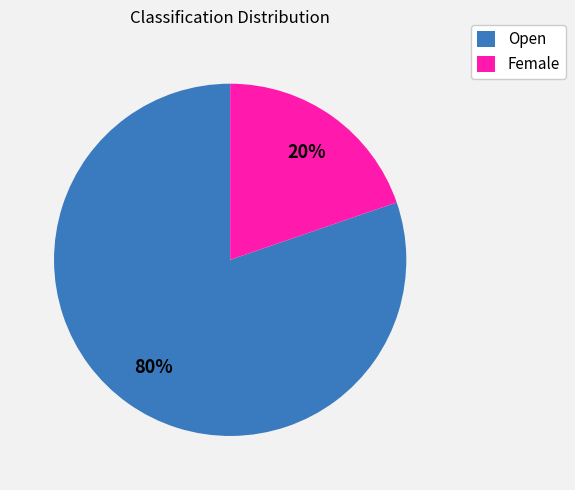

To the nearest percent, what is the combined percentage of Female and Open?

100%